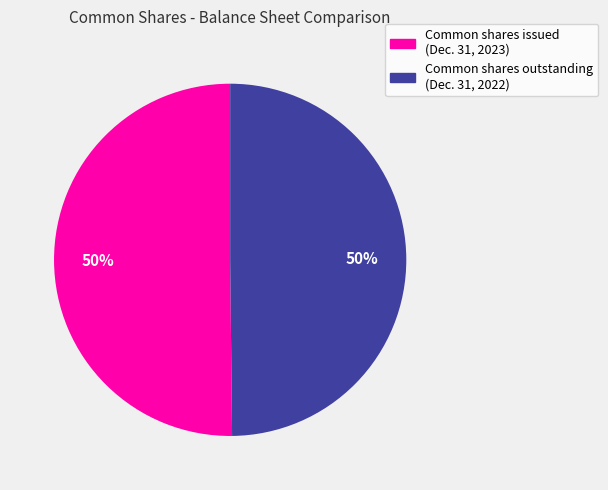

Approximately how many times larger is the value at Common shares outstanding (Dec. 31, 2022) compared to Common shares issued (Dec. 31, 2023)?

1.0